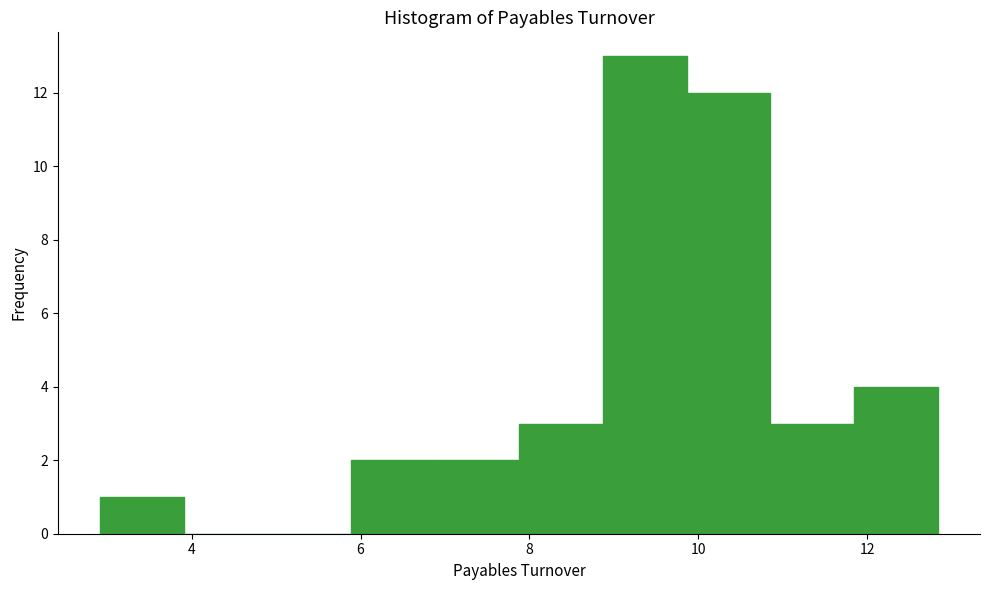

Reading left to right, transcribe this chart: for each bar, give the range it covers on the x-axis and its height. Neither the bar edges nor the heights are printed on the chart, so give them approximately, as read against the axes.

3.0 to 4.0: 1
4.0 to 4.8: 0
4.8 to 5.8: 0
5.8 to 6.8: 2
6.8 to 7.8: 2
7.8 to 8.8: 3
8.8 to 9.8: 13
9.8 to 10.8: 12
10.8 to 11.8: 3
11.8 to 12.8: 4